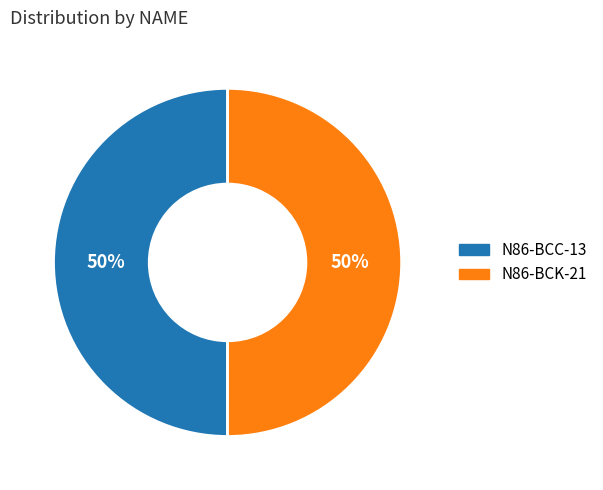

Approximately how many times larger is the value at N86-BCK-21 compared to N86-BCC-13?

1.0